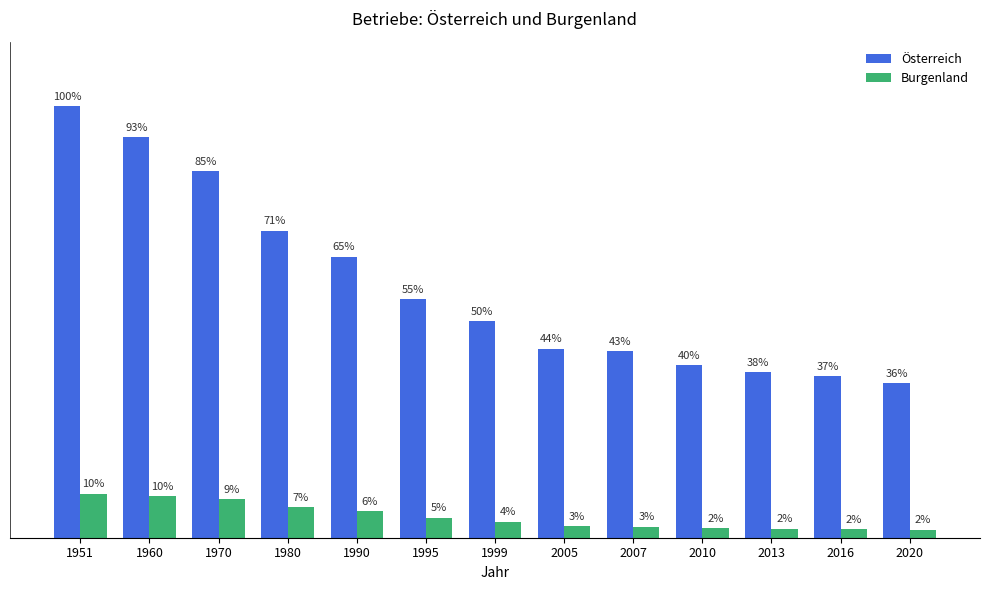

Reading left to right, transcribe all the data shown in this chart.

Österreich: 1951=432848	1960=402286	1970=367738	1980=308246	1990=281910	1995=239099	1999=217508	2005=189591	2007=187033	2010=173317	2013=166317	2016=162018	2020=154953
Burgenland: 1951=44263	1960=41716	1970=38548	1980=30853	1990=26789	1995=20193	1999=16081	2005=11664	2007=11167	2010=9793	2013=9053	2016=8471	2020=7973